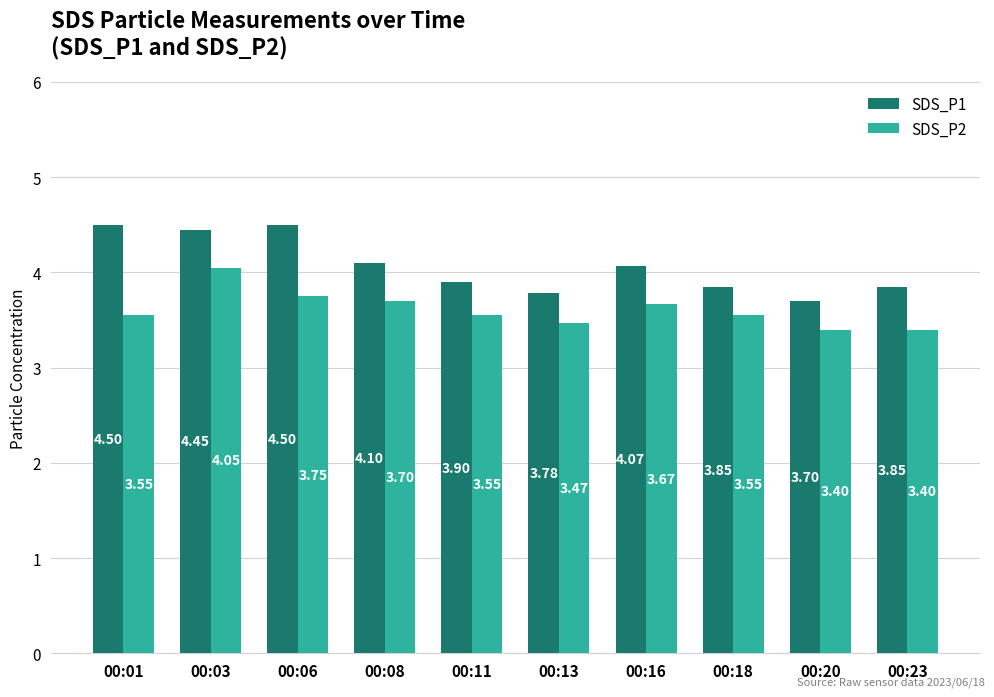

Rank the series by their maximum value, from highest to lowest.

SDS_P1, SDS_P2